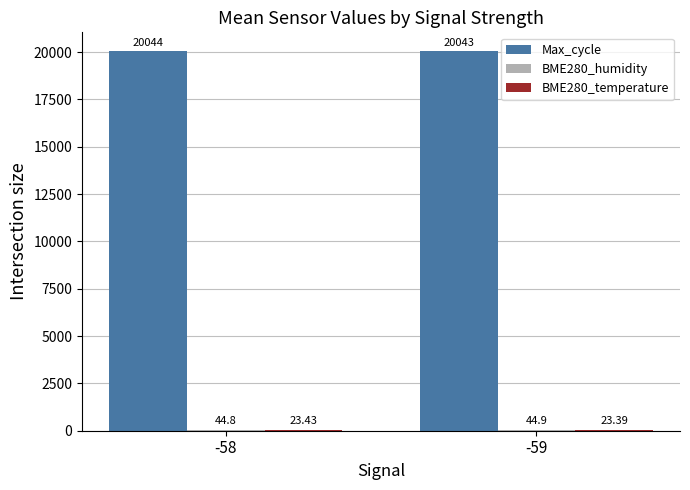

Between -58 and -59, which series saw the biggest shift?

Max_cycle